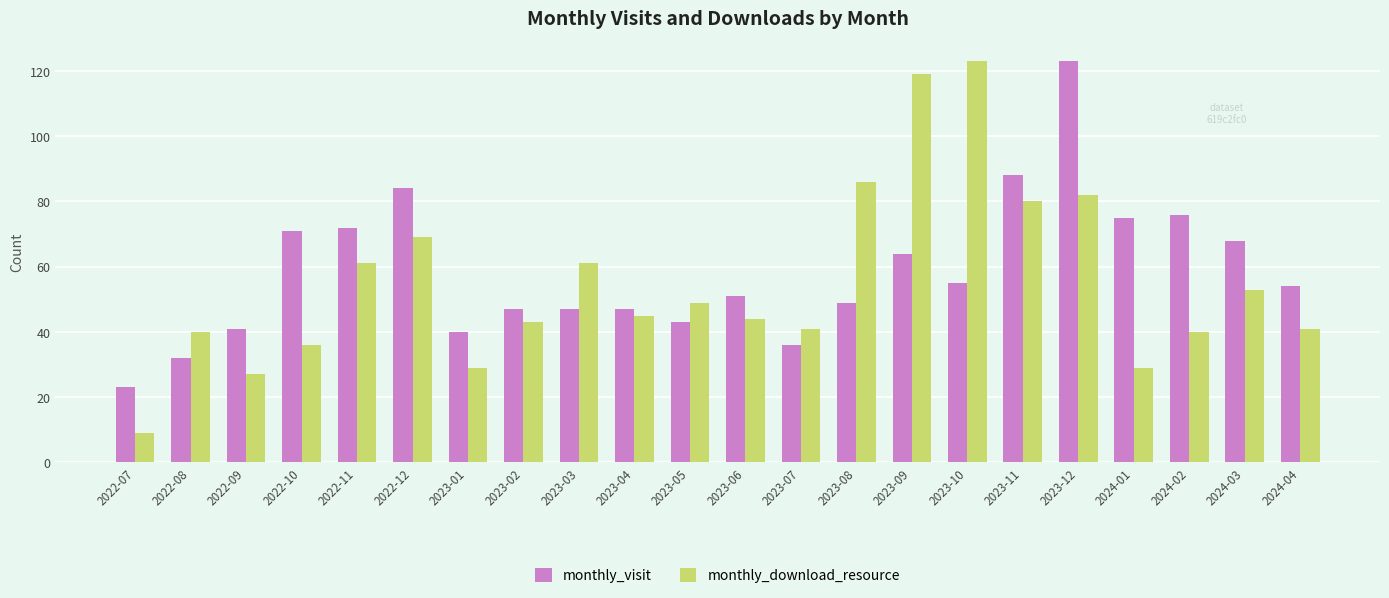

Which label corresponds to the smallest value in the chart?

2022-07